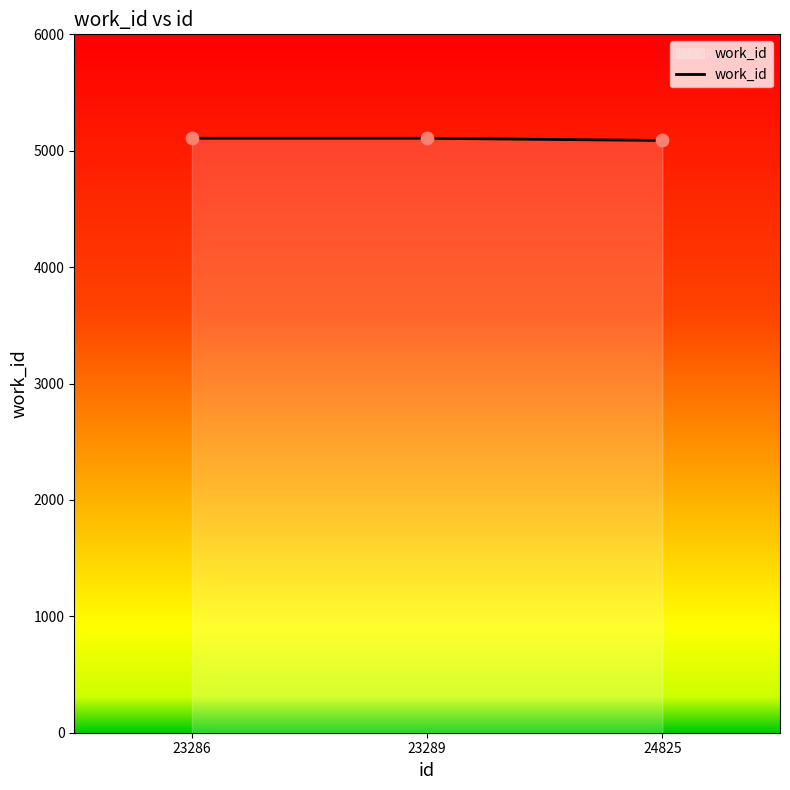

Approximately how many times larger is the value at 24825 compared to 23289?

1.0